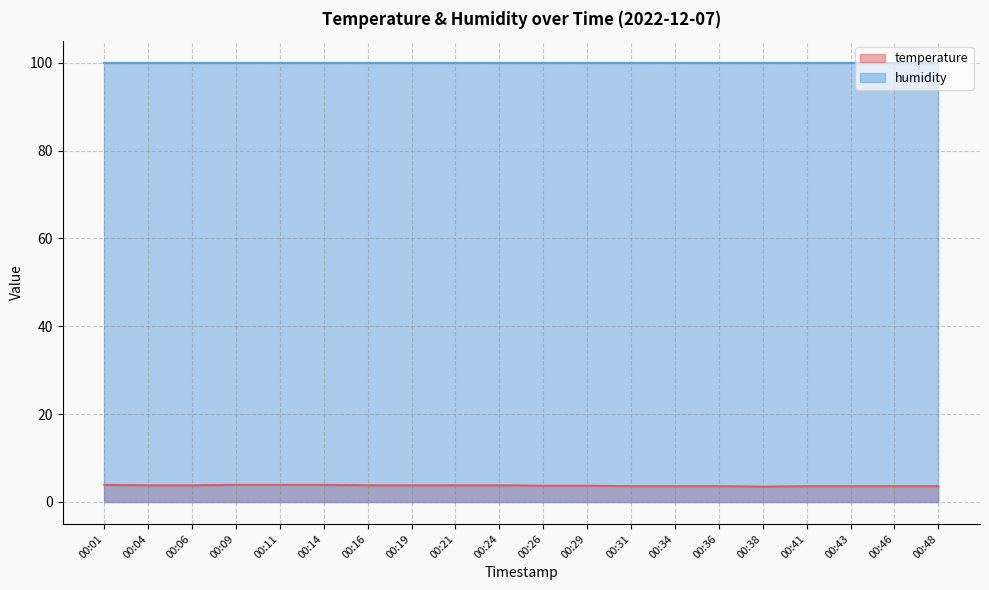

Between 00:16 and 00:29, which is larger?

00:16